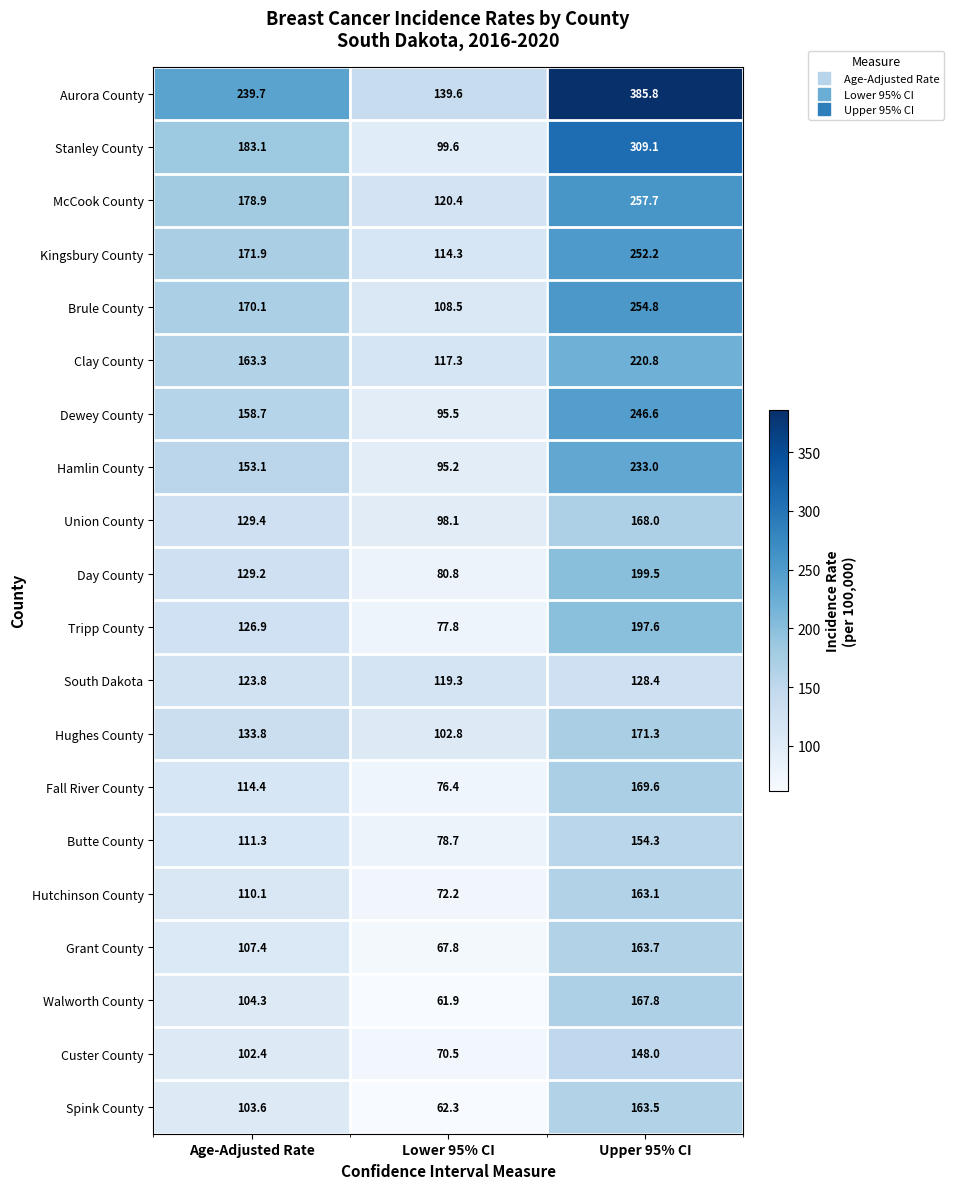

At Lower 95% CI, list the series in order from smallest to largest.

Walworth County, Spink County, Grant County, Custer County, Hutchinson County, Fall River County, Tripp County, Butte County, Day County, Hamlin County, Dewey County, Union County, Stanley County, Hughes County, Brule County, Kingsbury County, Clay County, South Dakota, McCook County, Aurora County